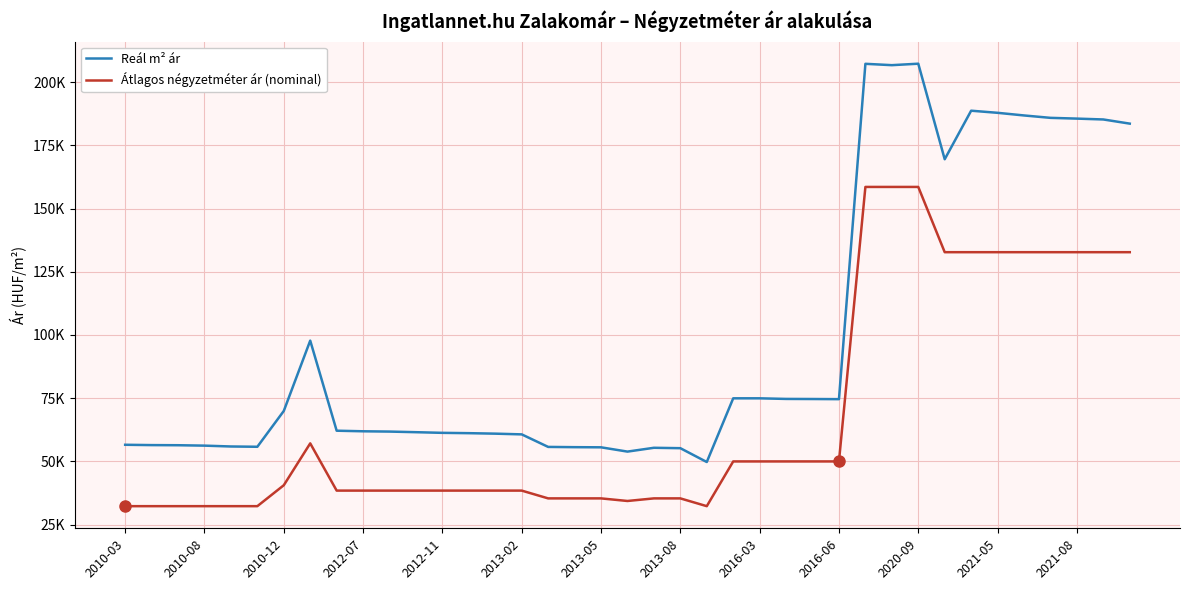

At how many categories does at least one series exceed 56308?

29